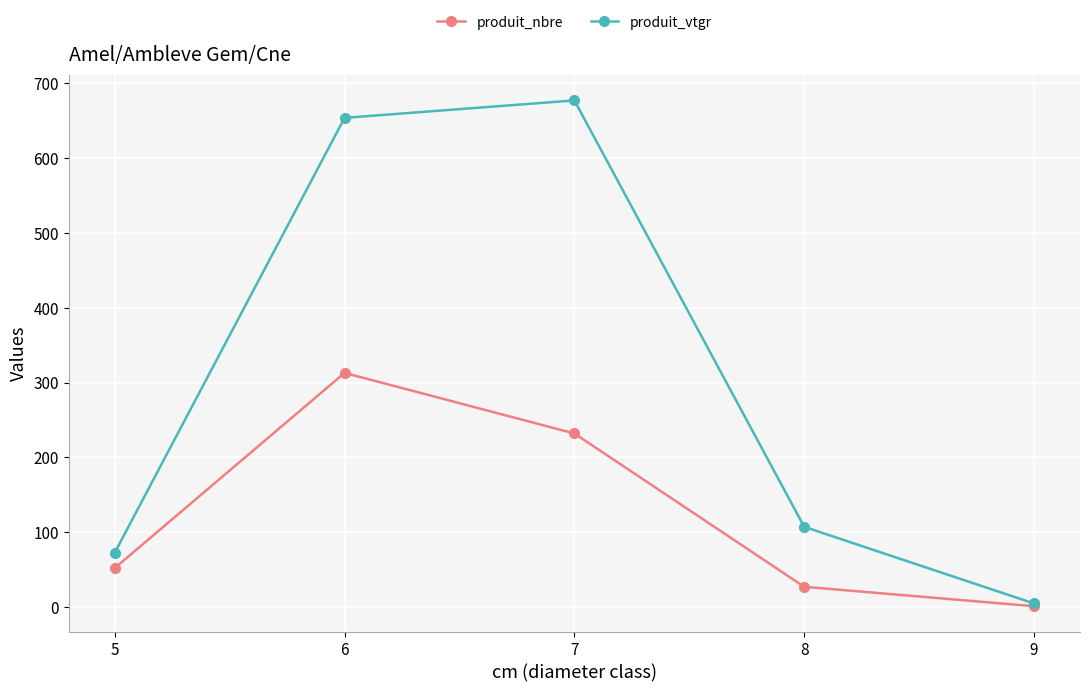

At which label does produit_vtgr first exceed 107?

6